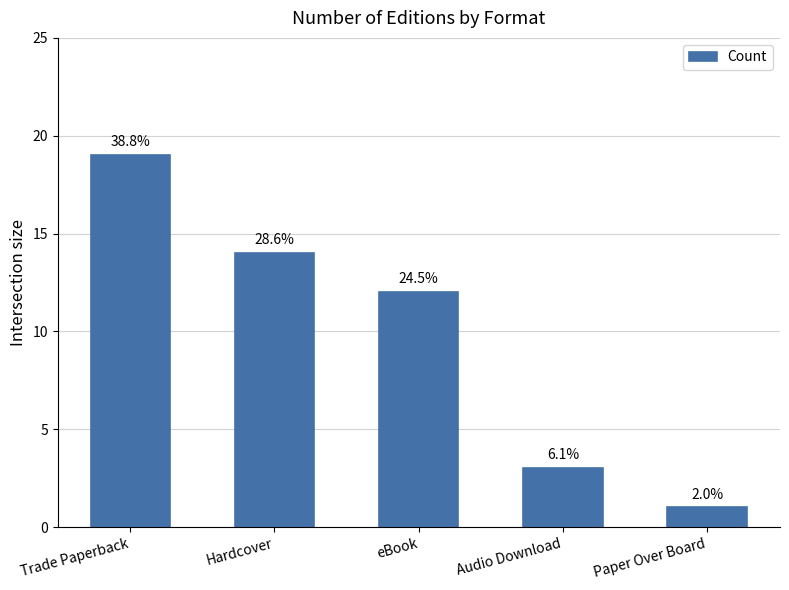

Are the bars horizontal?

No